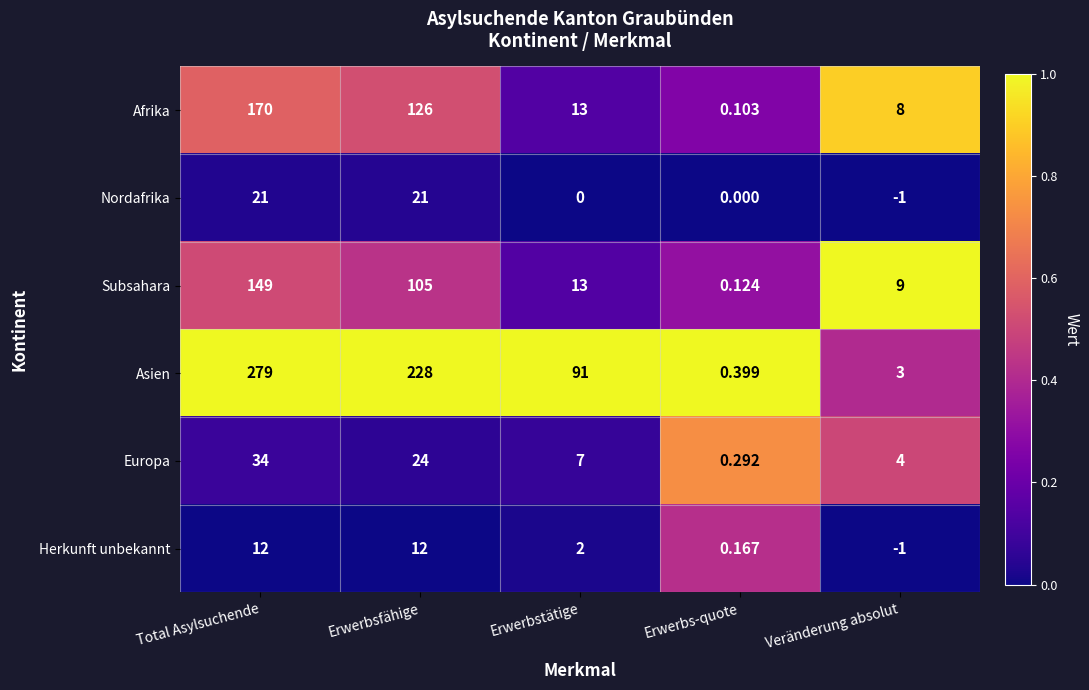

Where does the Nordafrika series first go above 0?

Total Asylsuchende